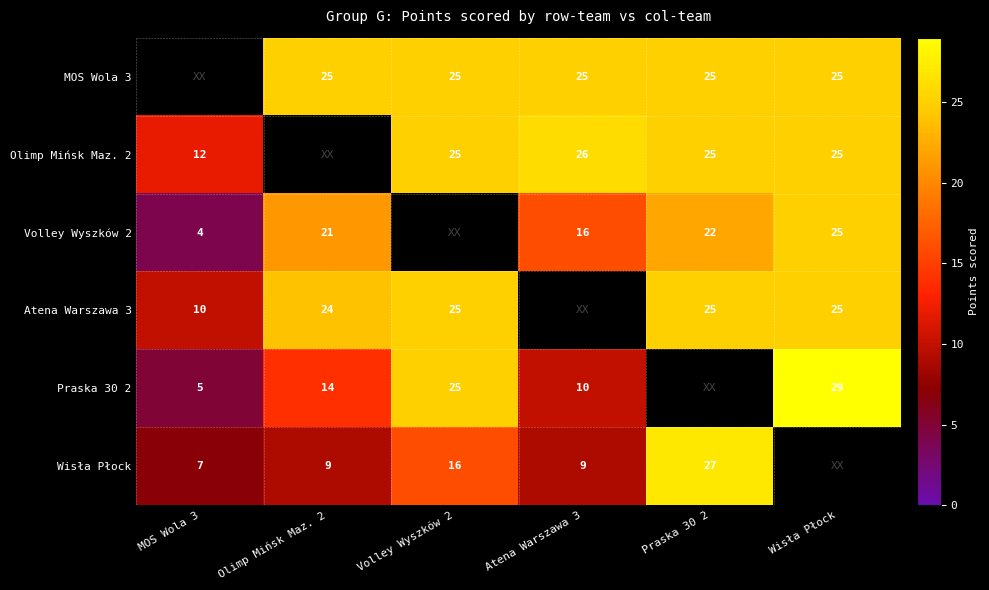

What is the sum of the MOS Wola 3 values at Volley Wyszków 2 and Praska 30 2?

50